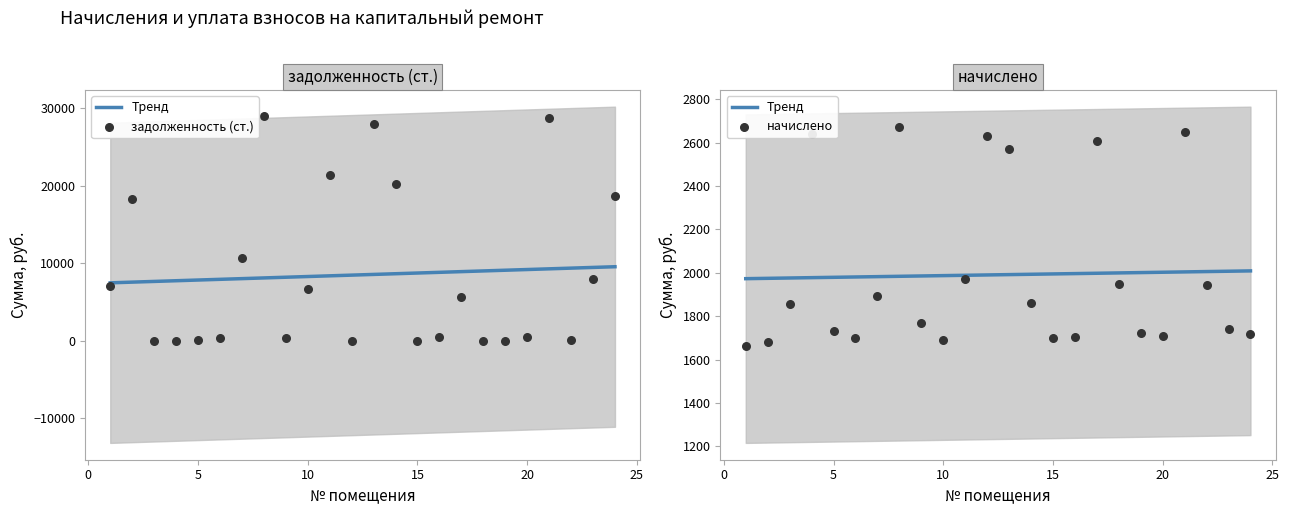

Which series has the largest Y range (max minus min)?

задолженность (ст.)